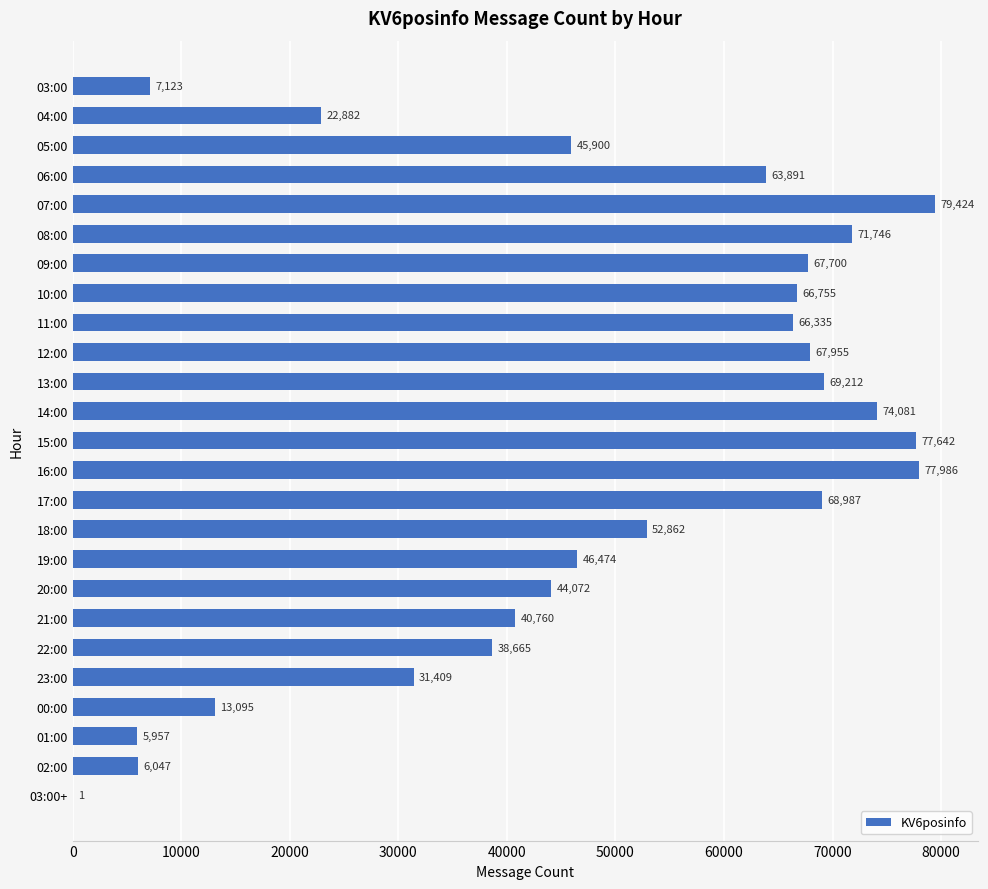

How many categories are shown in the chart?

25